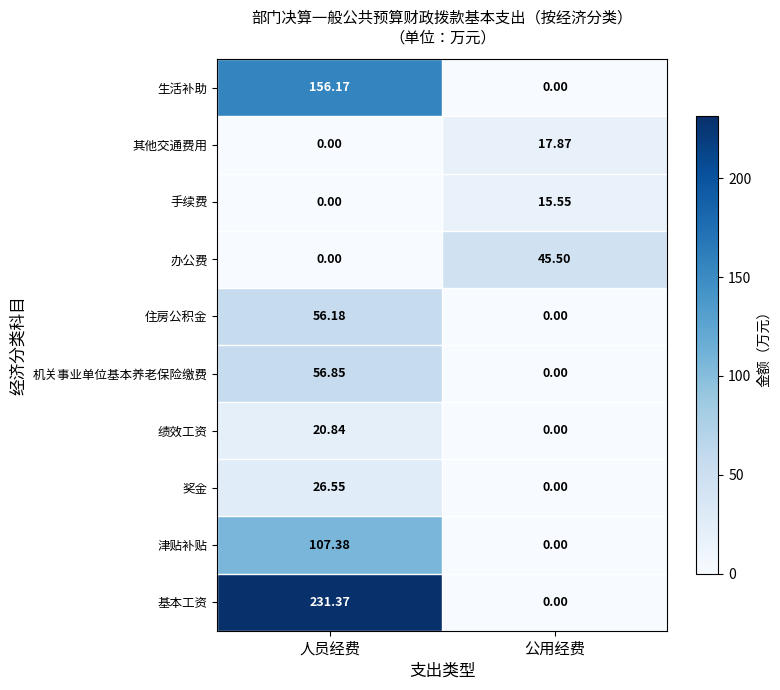

Where is 奖金 nearest to the value 13?

公用经费